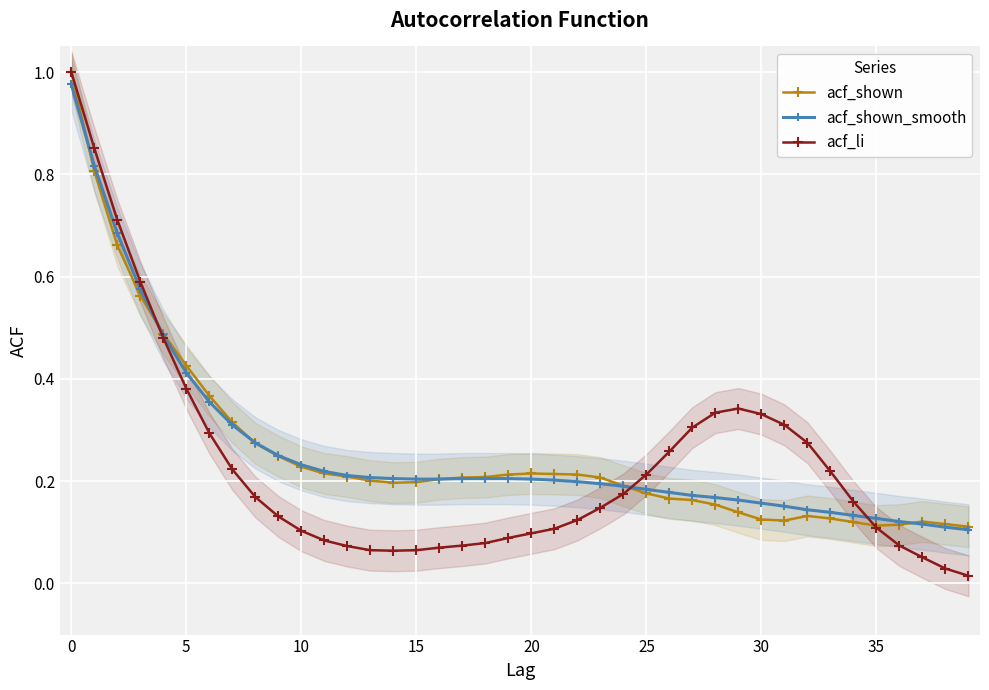

List the series in order of their peak value, lowest first.

acf_shown_smooth, acf_shown, acf_li